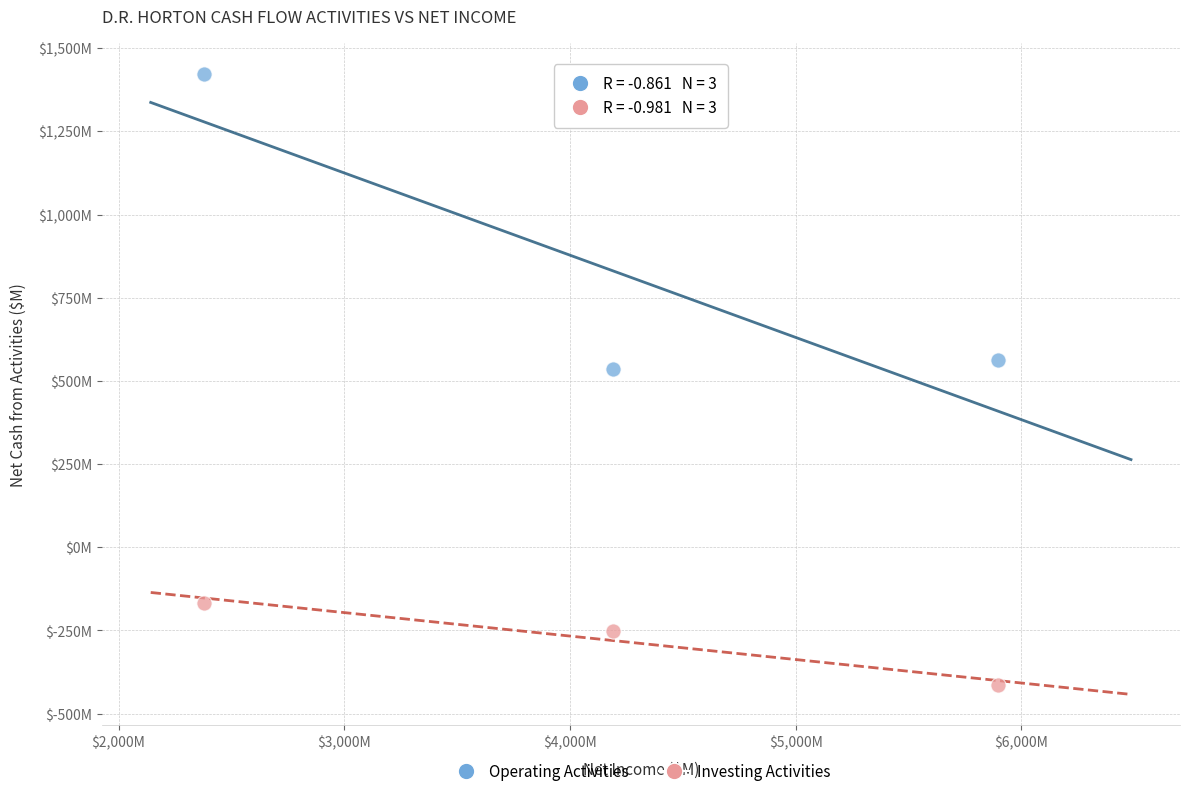

What are all the series names shown in the legend?

Operating Activities, Investing Activities